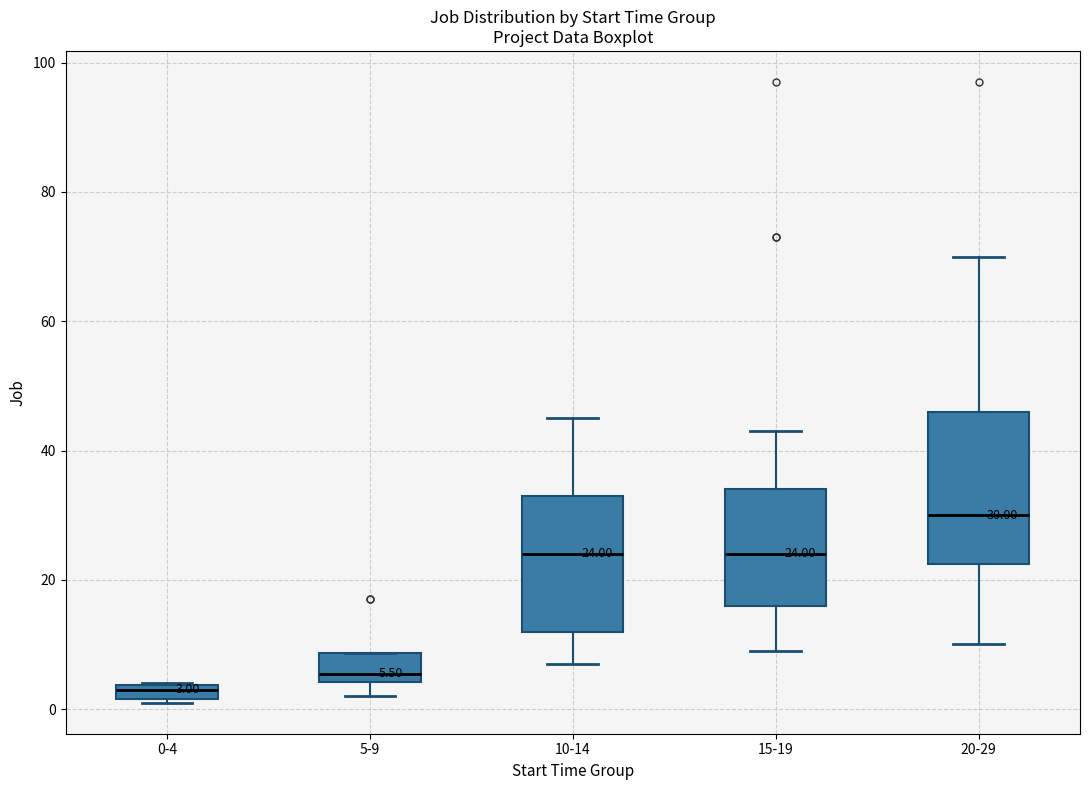

Which box is the tallest, from its lower edge to its upper edge?

20-29